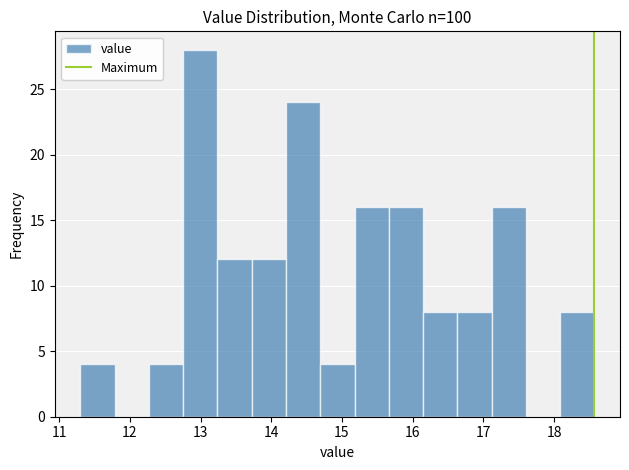

Over which range of the x-axis is the bar tallest?

12.8 to 13.2